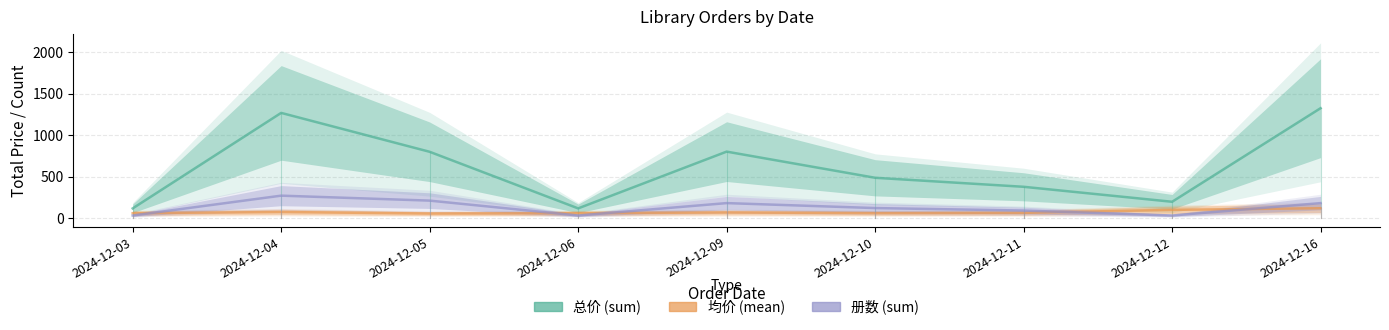

Which label corresponds to the largest value in the chart?

2024-12-16